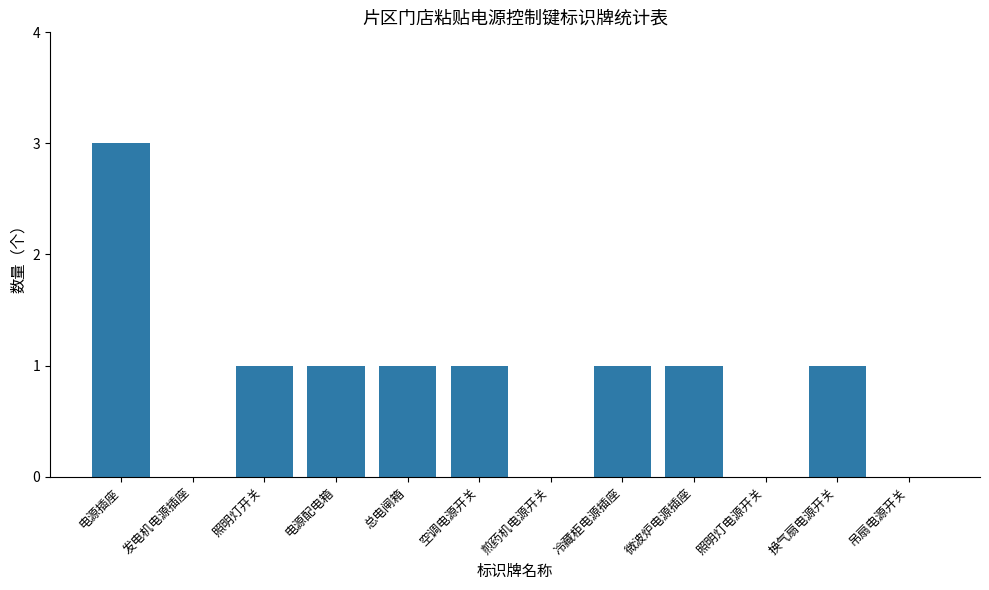

Between 微波炉电源插座 and 煎药机电源开关, which is larger?

微波炉电源插座